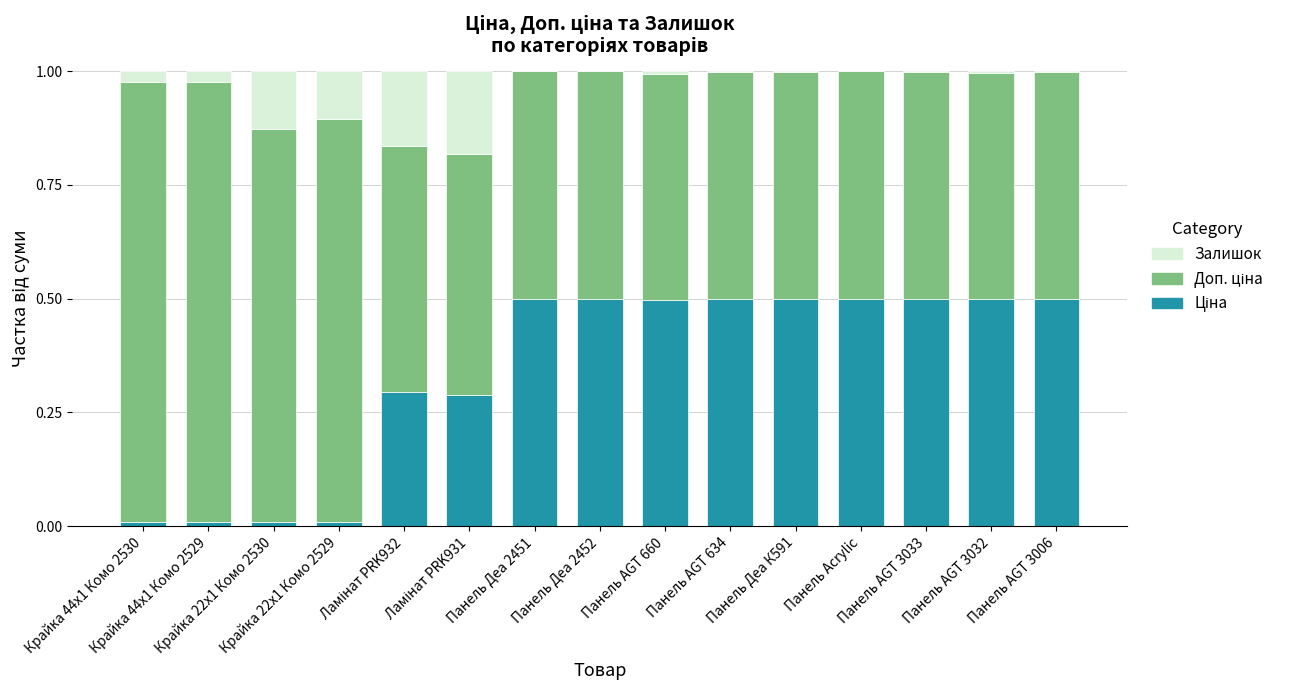

Which series changed the most between Крайка 44x1 Комо 2530 and Крайка 22x1 Комо 2530?

Залишок